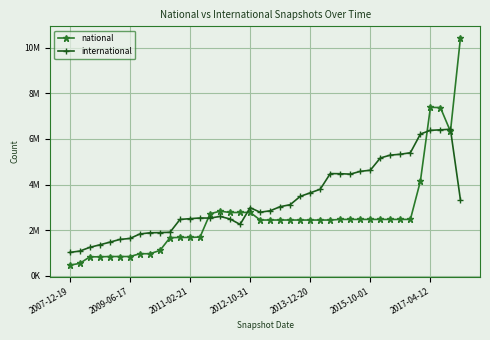

Which category has the lowest value across all series?

2007-12-19